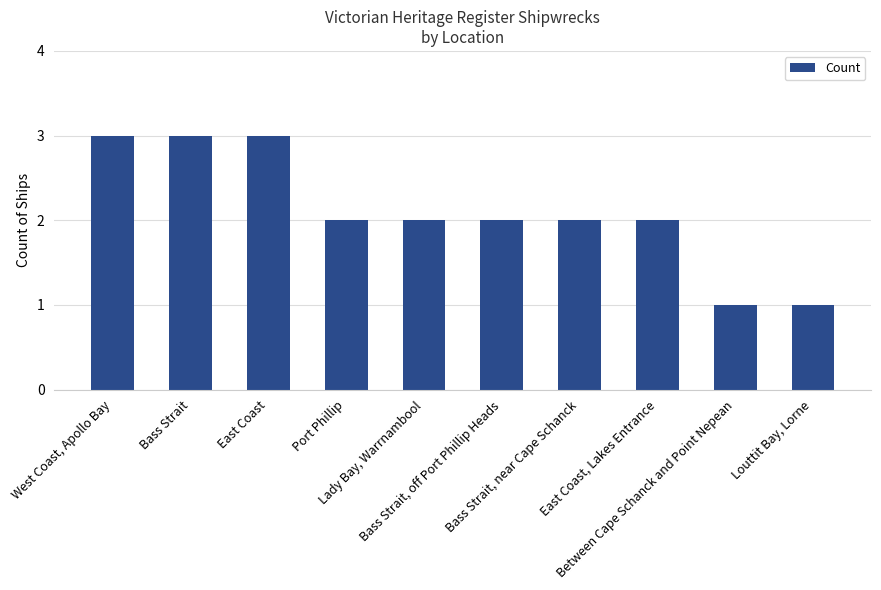

Reading left to right, transcribe all the data shown in this chart.

3	3	3	2	2	2	2	2	1	1